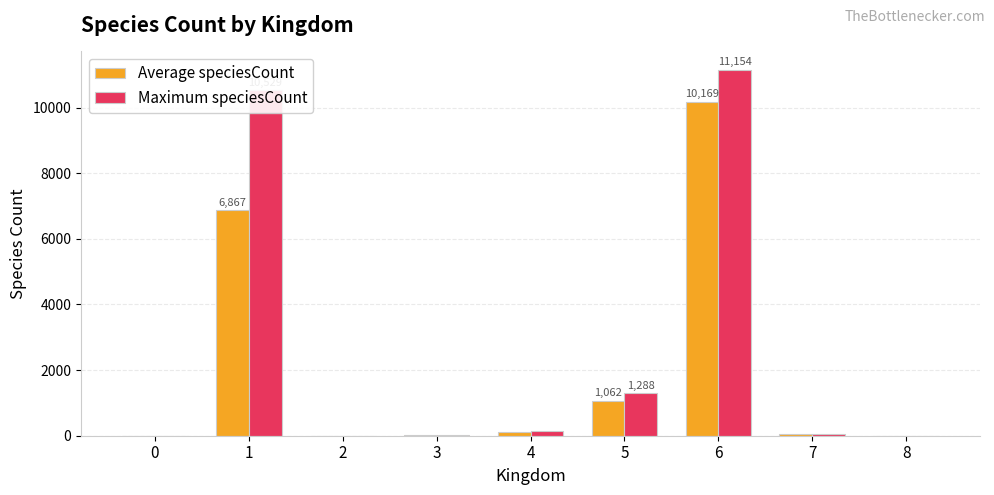

At which category is the sum across all series the highest?

6